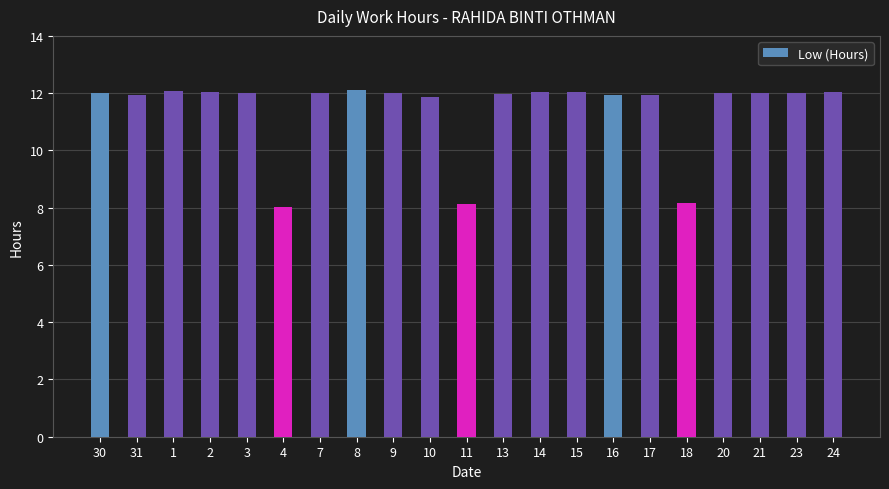

The chart shows a value of 5.4 at 24. True or false?

False